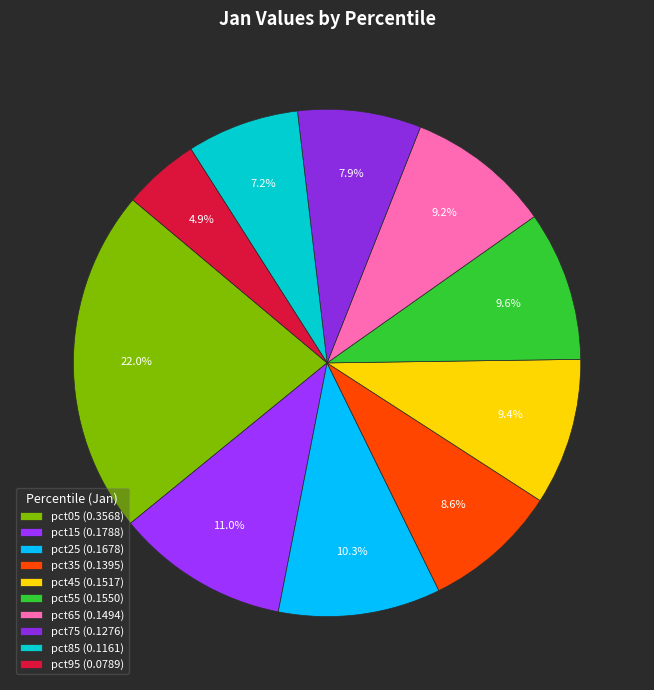

To the nearest percent, what portion does pct45 represent?

9%